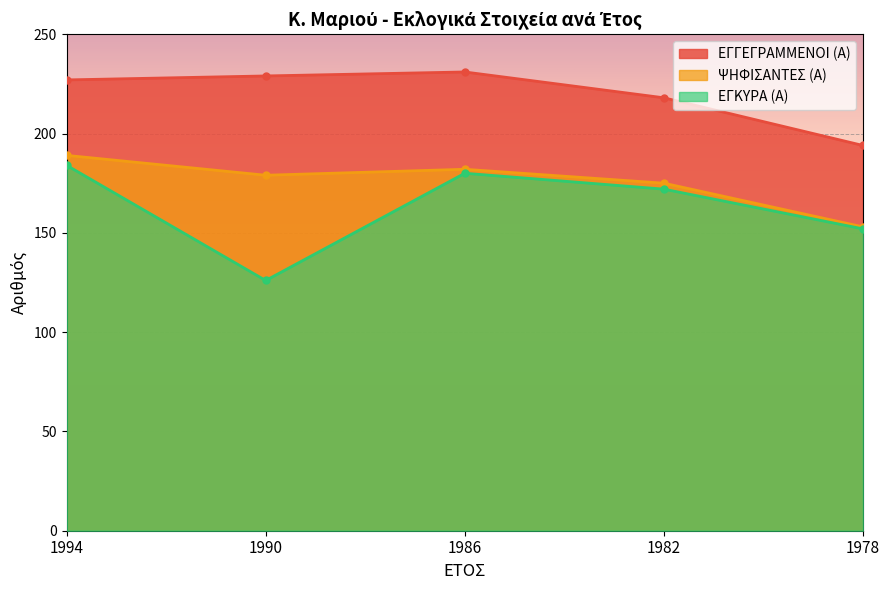

True or false: ΕΓΚΥΡΑ (Α) has a value of 152 at 1978.

True